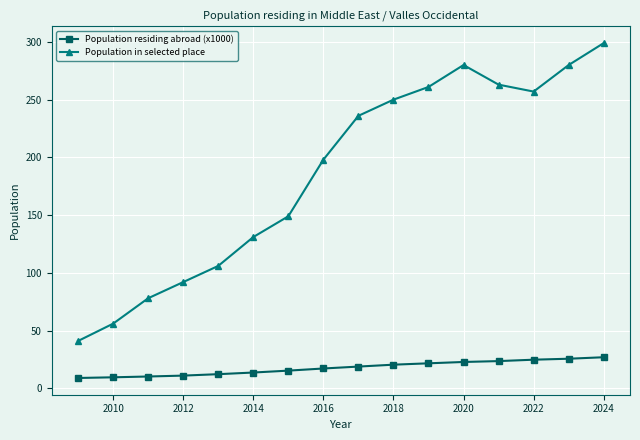

What is the value of the Population residing abroad (x1000) point at the 8th from the left?

17.2